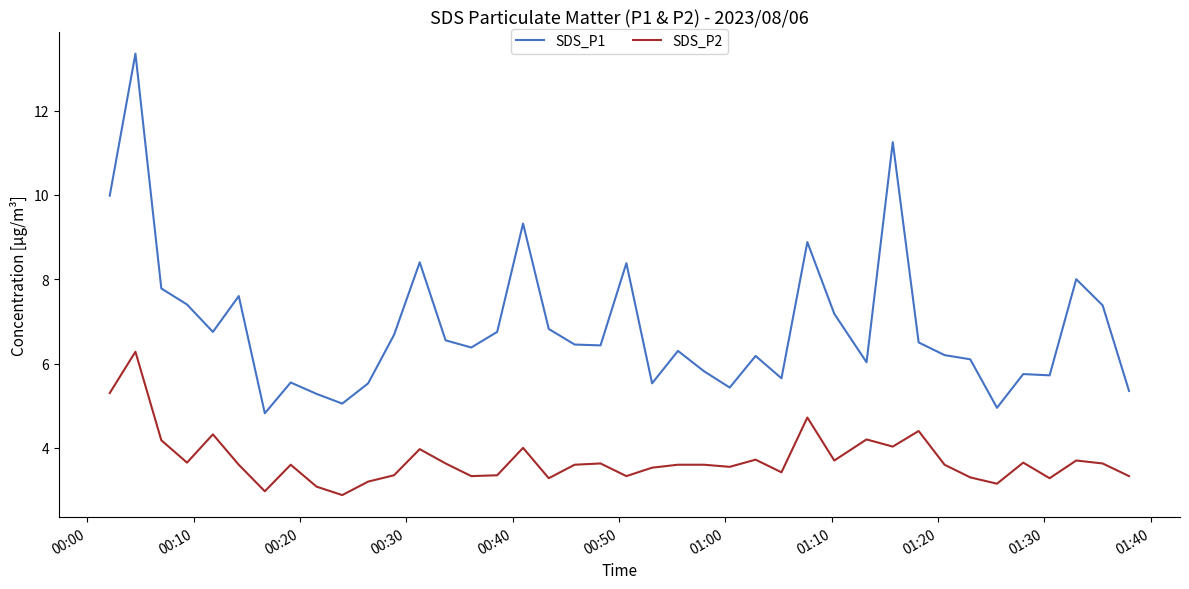

True or false: SDS_P2 and SDS_P1 cross at least once.

False